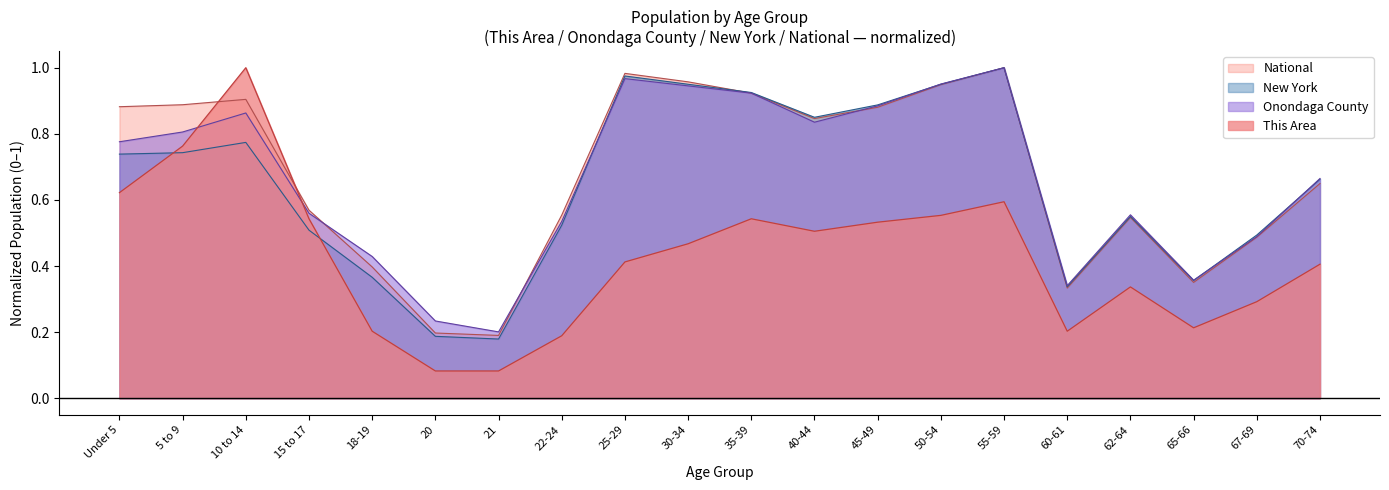

Which series has the largest total across all categories?

National